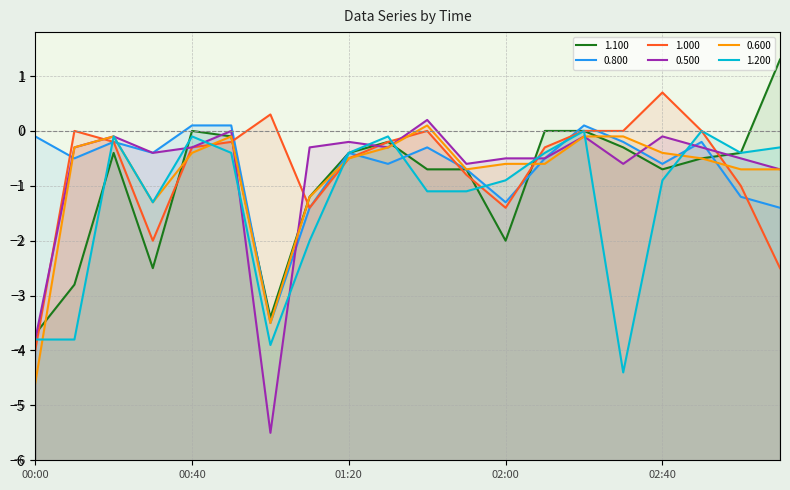

Which series ends up on top after the final intersection of 0.500 and 0.800?

0.500